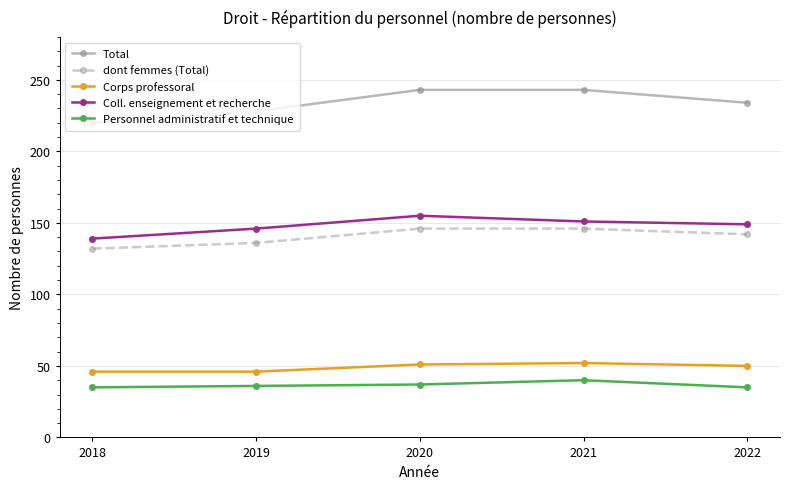

What is the maximum value for dont femmes (Total)?

146